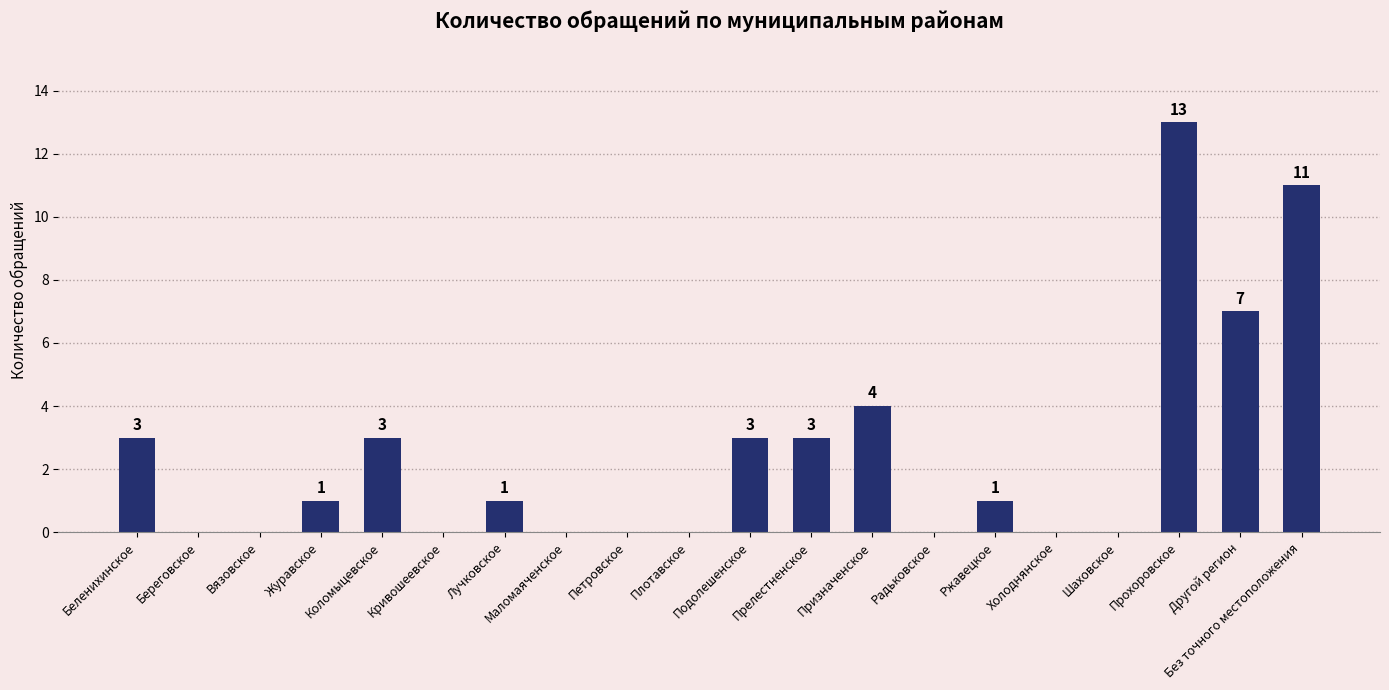

The value at Кривошеевское is 4. True or false?

False